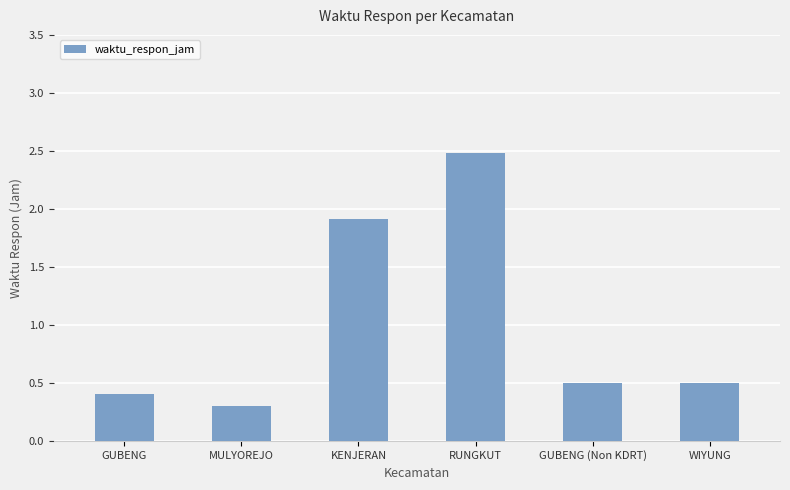

How many distinct data groups are displayed?

1